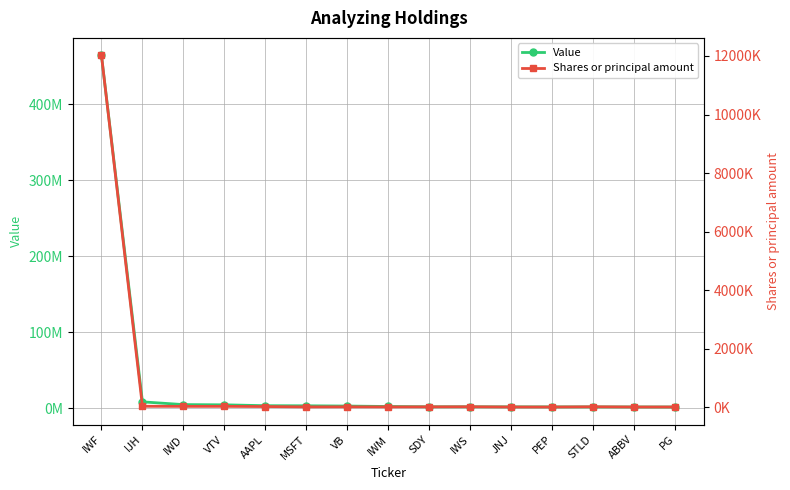

Is this an area chart (filled region under the line)?

No